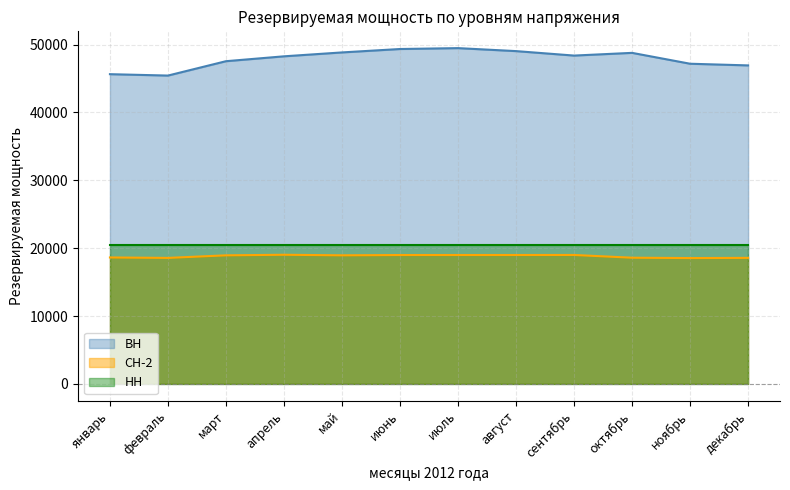

What is the difference between the maximum and second lowest values in the СН-2 series?

463.4